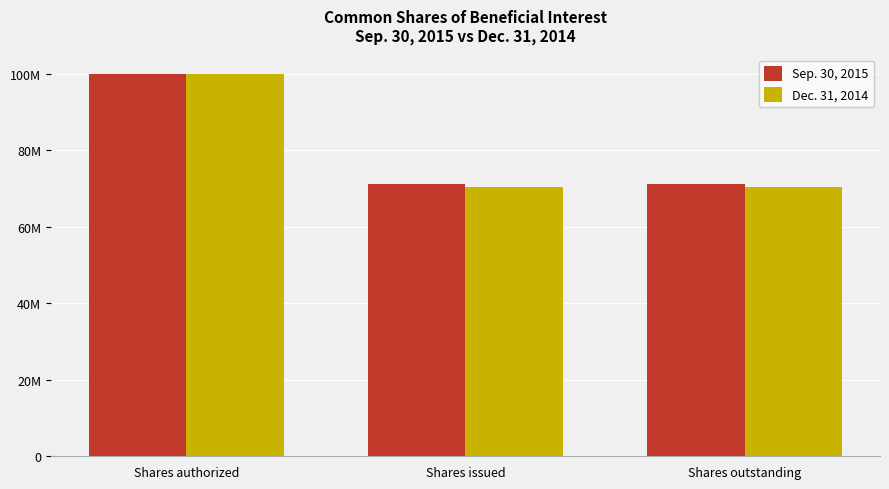

At Shares authorized, list the series in order from largest to smallest.

Sep. 30, 2015, Dec. 31, 2014